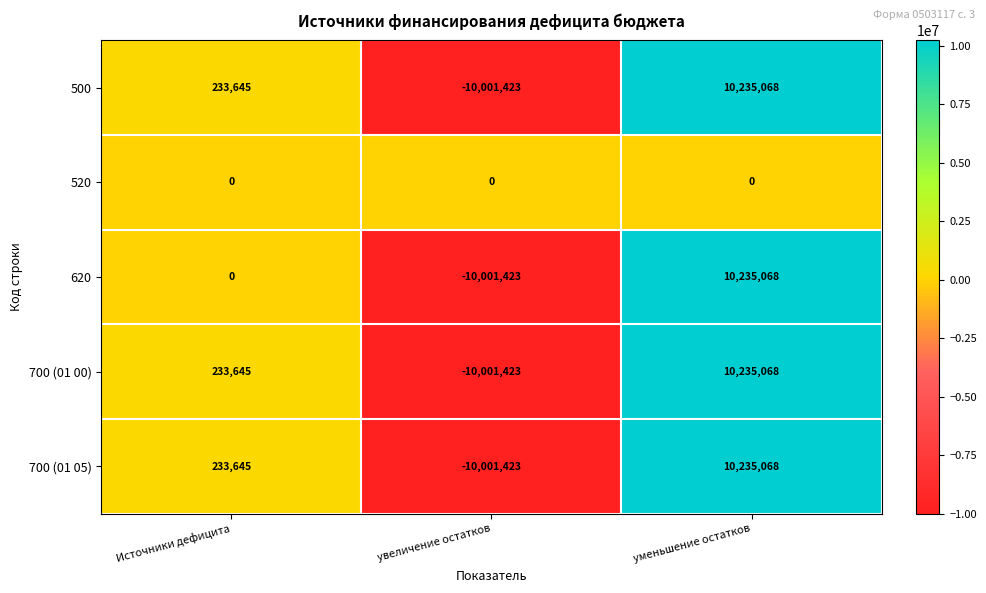

List the labels in order of 620 value, smallest first.

увеличение остатков, Источники дефицита, уменьшение остатков